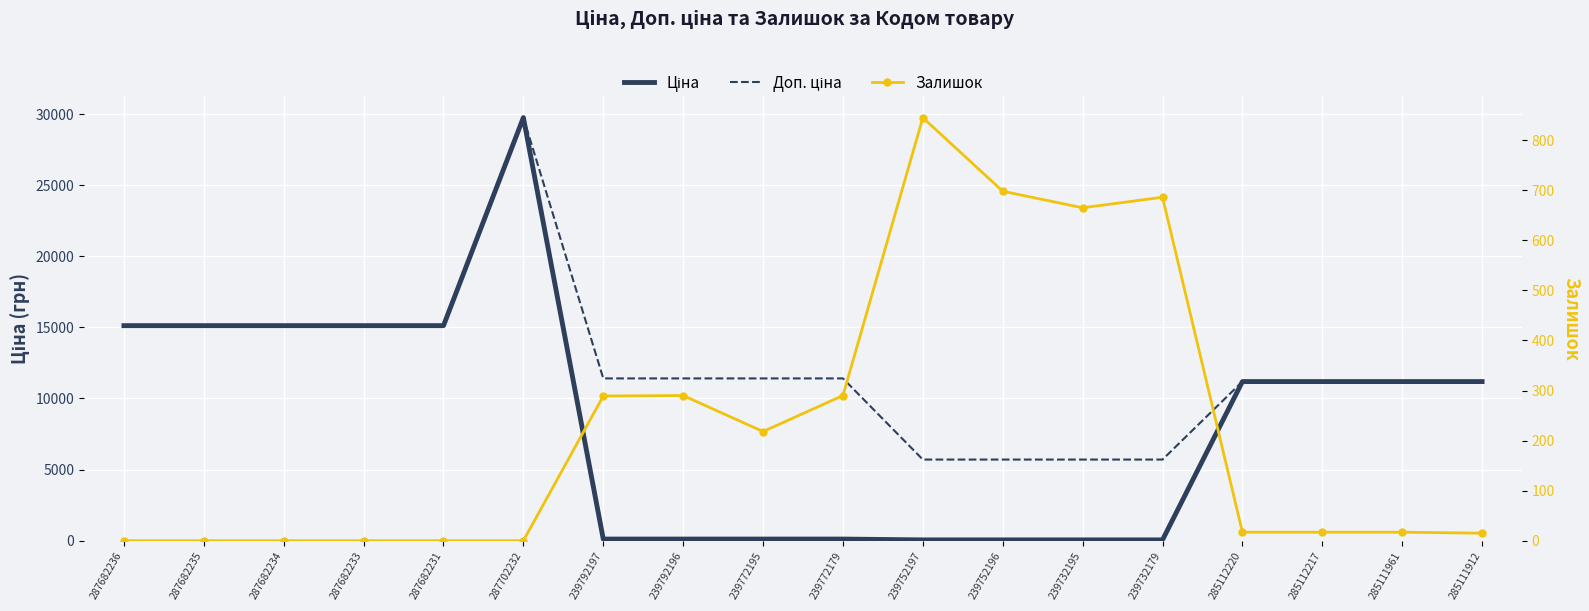

Rank the series by their average value, from highest to lowest.

Доп. ціна, Ціна, Залишок